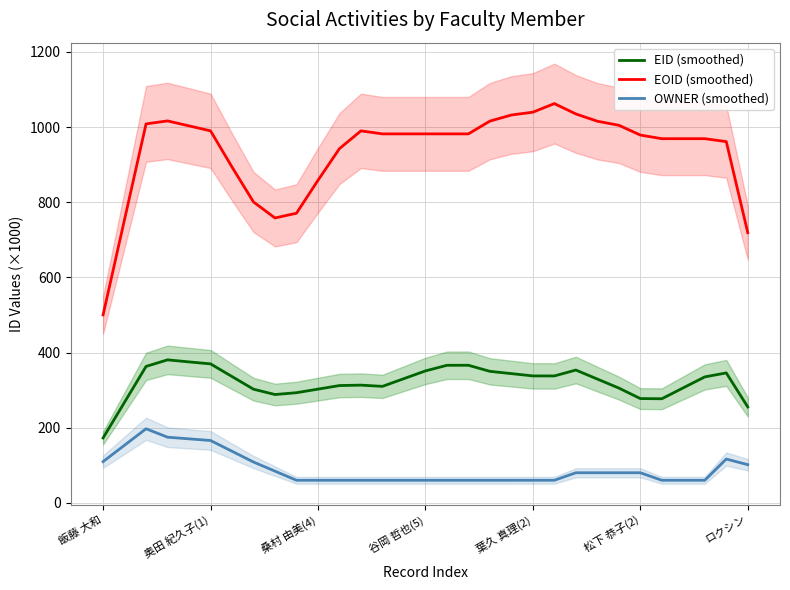

How many categories are shown in the chart?

31